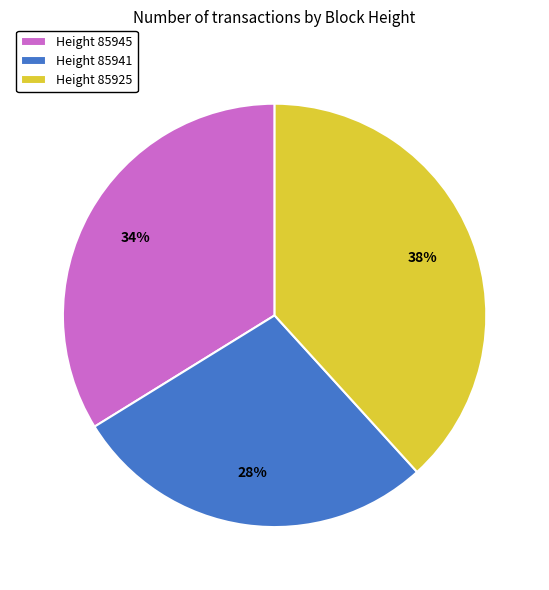

To the nearest percent, what is the difference between the largest and smallest slice percentages?

10%